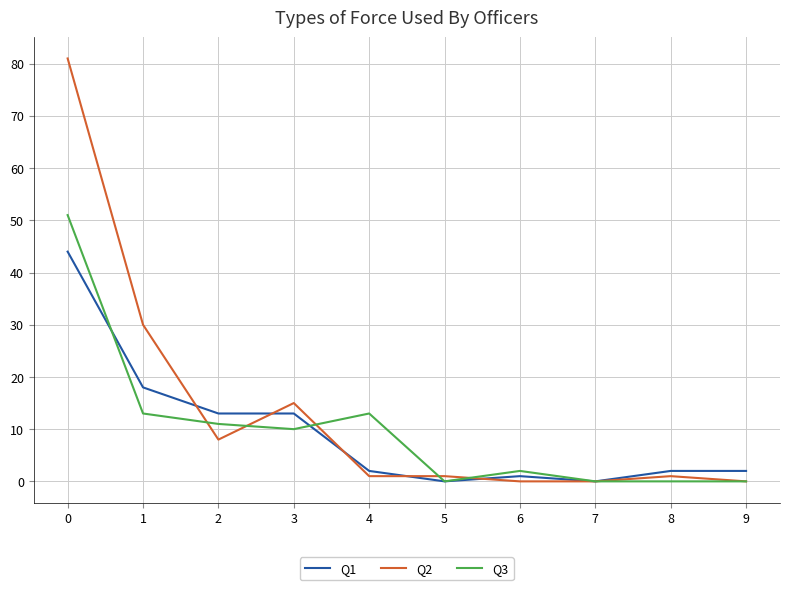

List the series in order of their peak value, lowest first.

Q1, Q3, Q2